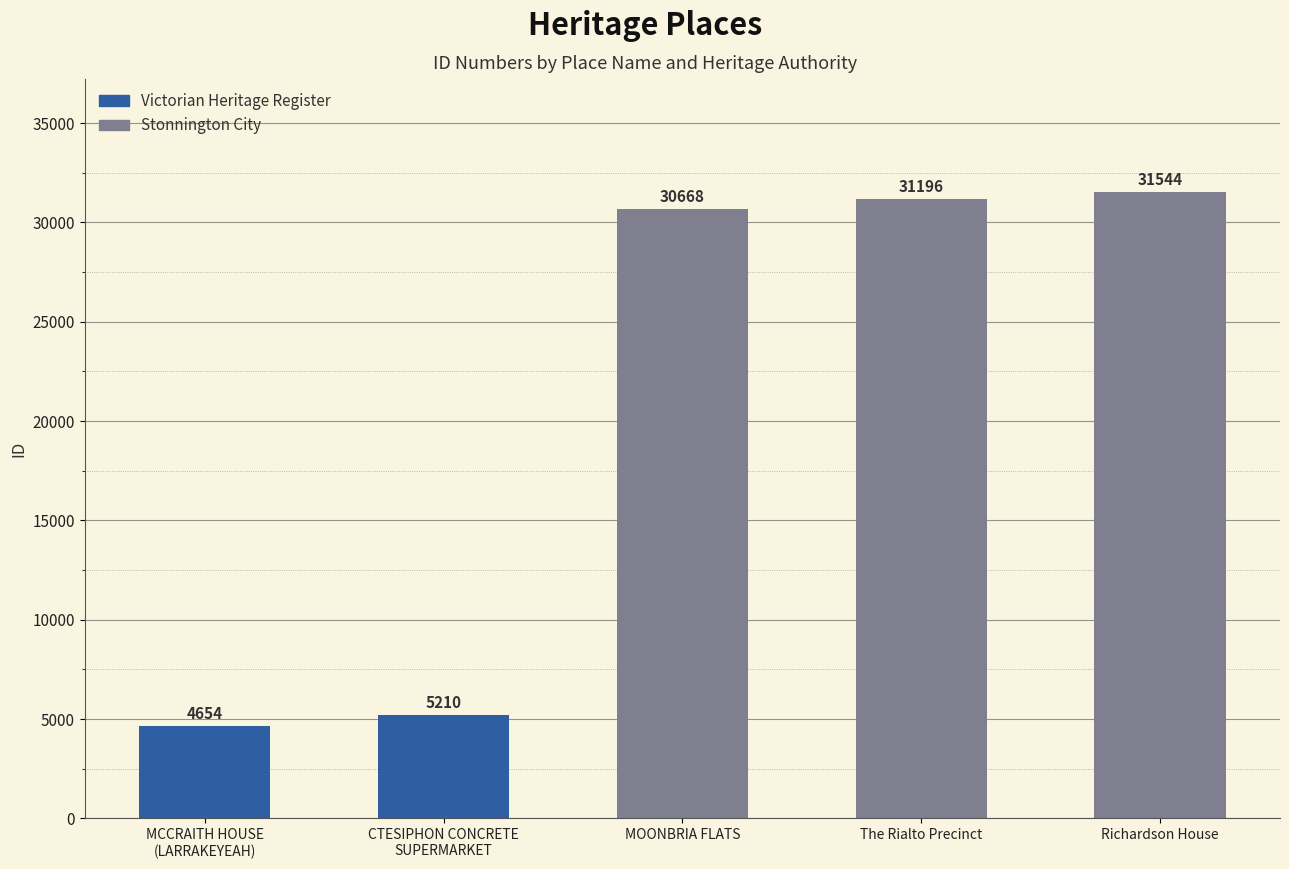

What is the label of the 4th bar from the left?

The Rialto Precinct